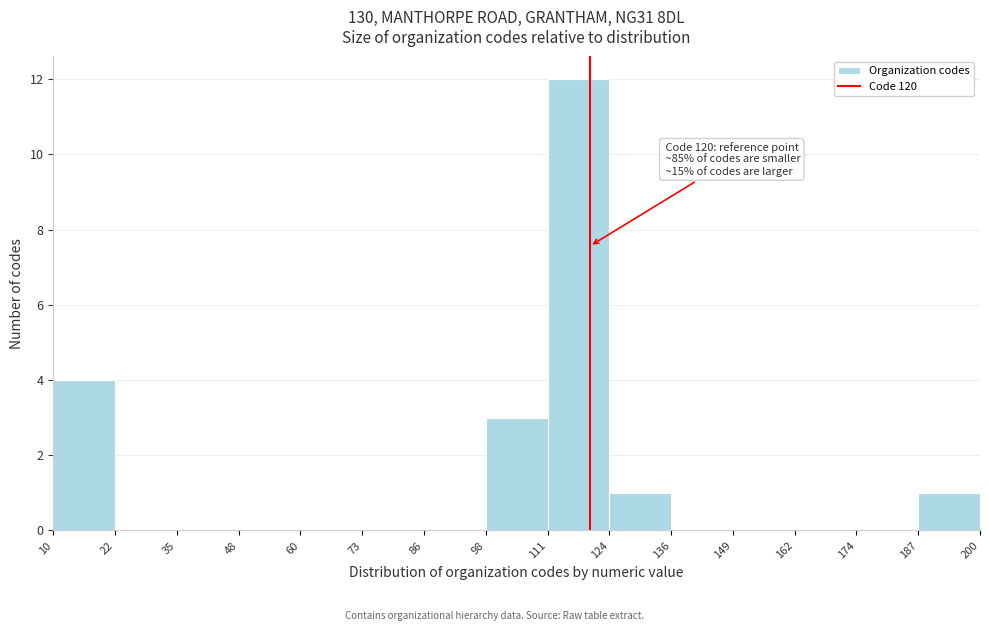

Which range on the x-axis has the tallest bar?

111 to 124